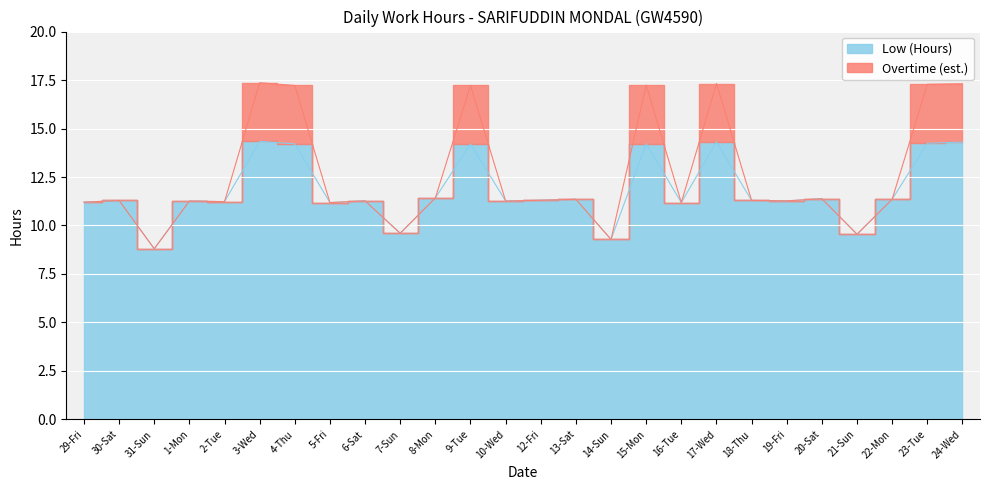

True or false: the data shows 11.2 at 16-Tue.

True